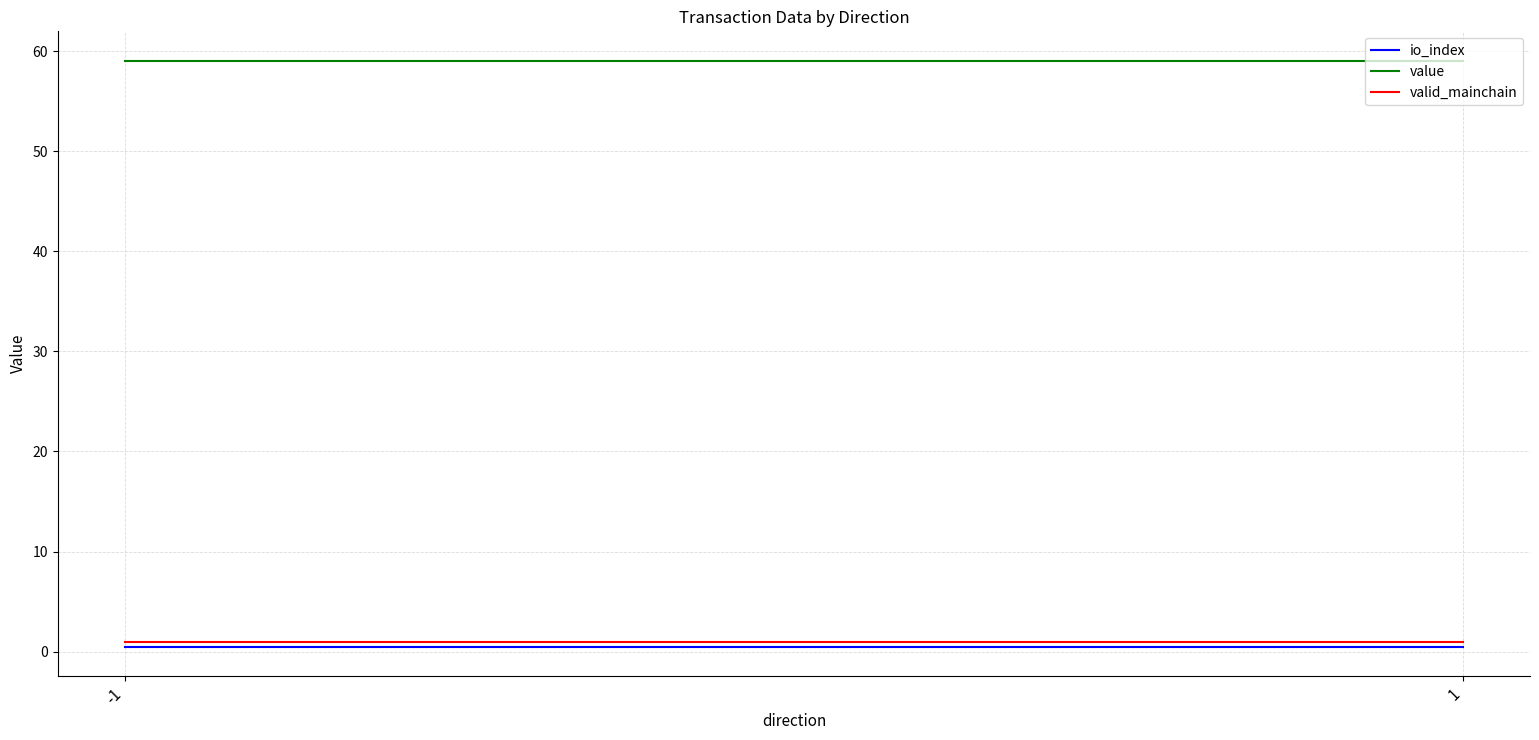

What is the value of the io_index point at the 2nd from the left?

0.5